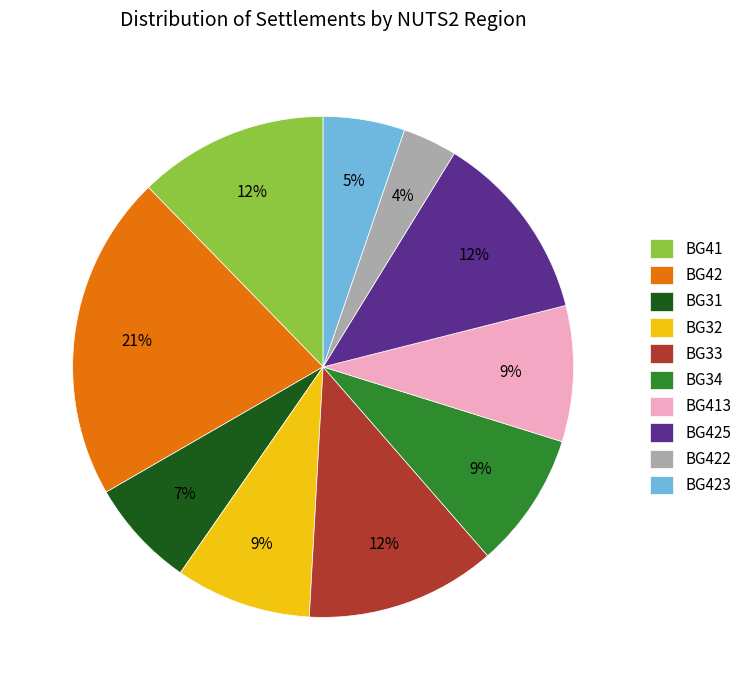

The BG31 slice represents 1% of the pie. True or false?

False